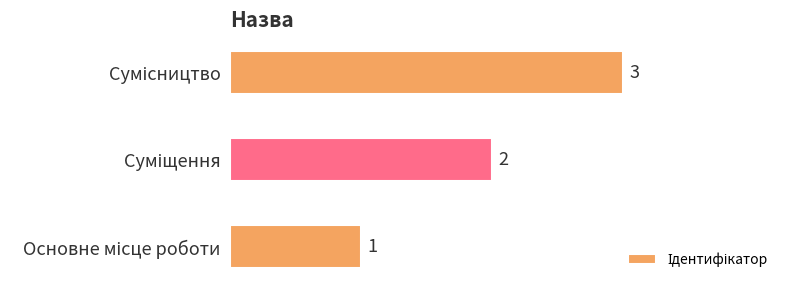

Count the values in the range 1 to 3.

3